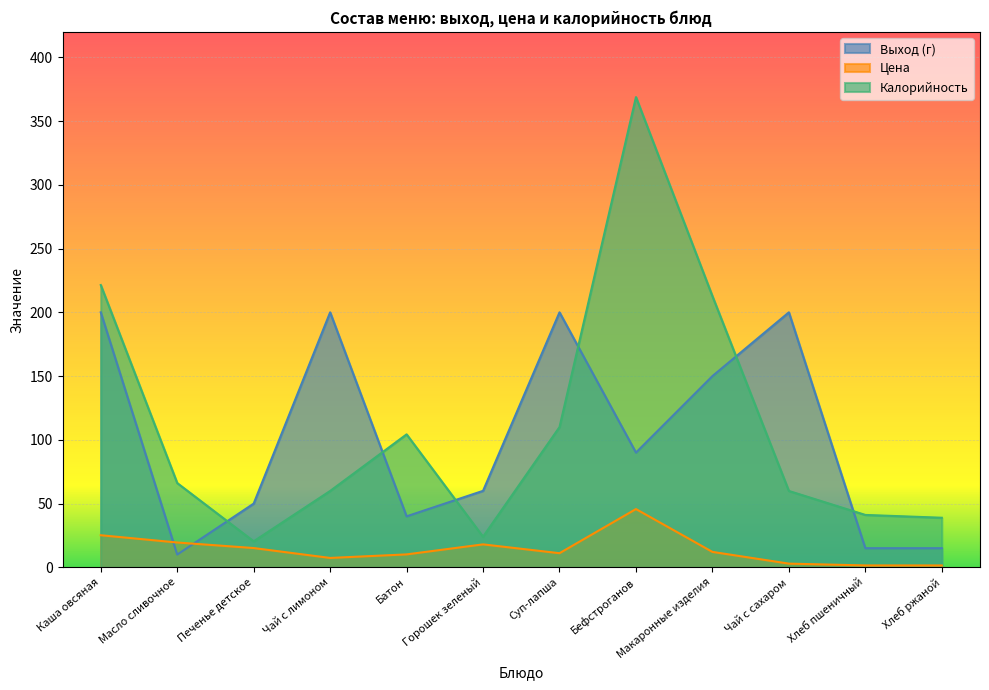

True or false: Цена has a value of 11.1 at Суп-лапша.

True